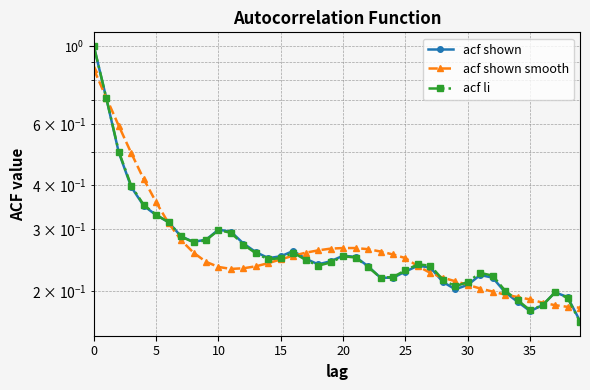

List the series in order of their peak value, highest first.

acf shown, acf li, acf shown smooth